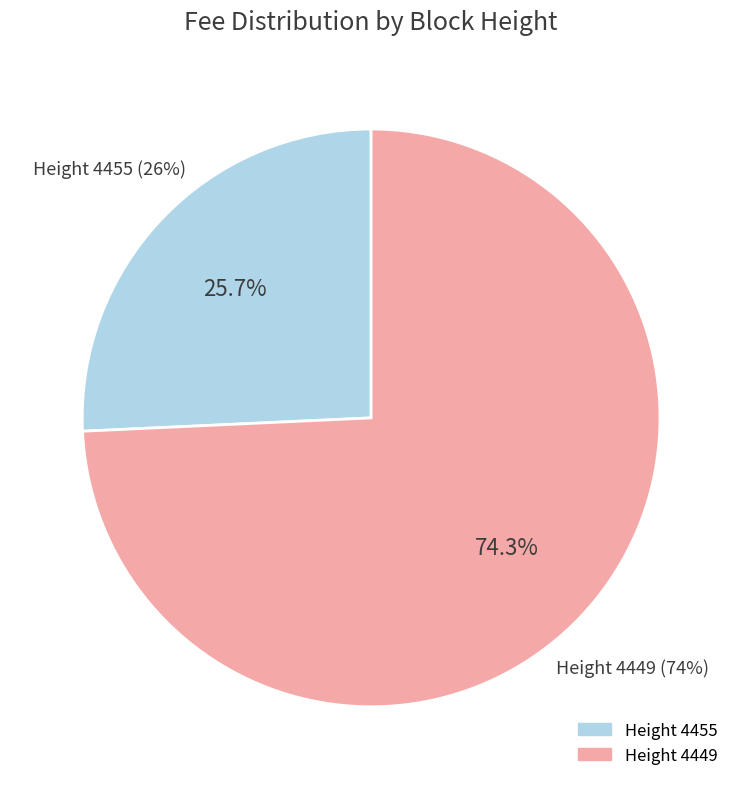

To the nearest percent, what percentage of the pie is 4455?

26%